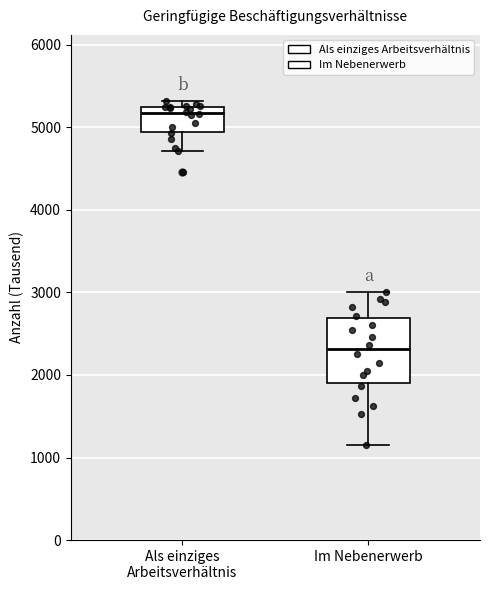

Where does the median line of the box for Im Nebenerwerb sit on the y-axis? The values are not printed on the chart, so give them approximately, as read against the axis.

2300